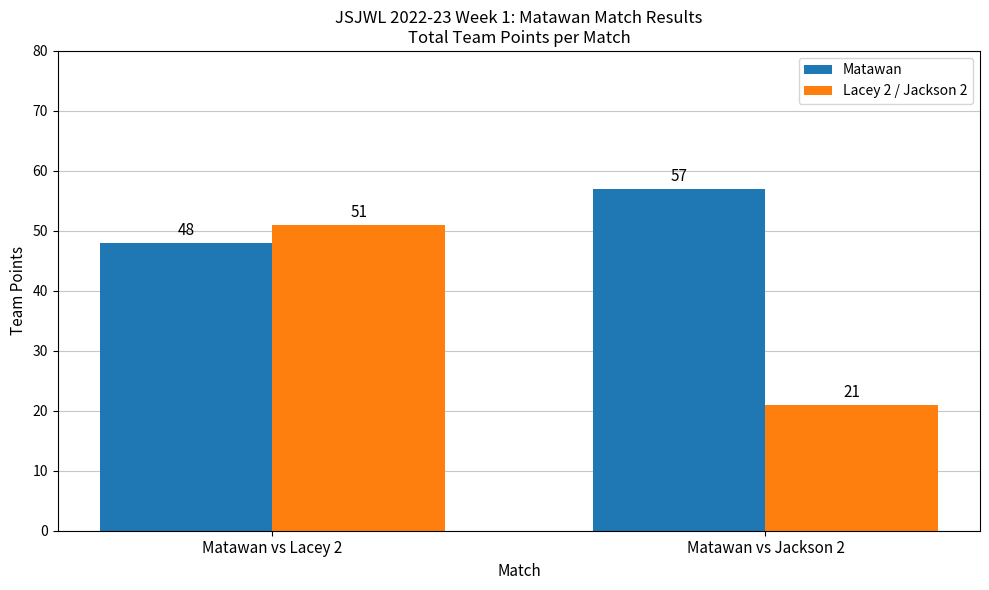

What is the approximate value of Matawan at Matawan vs Lacey 2?

48